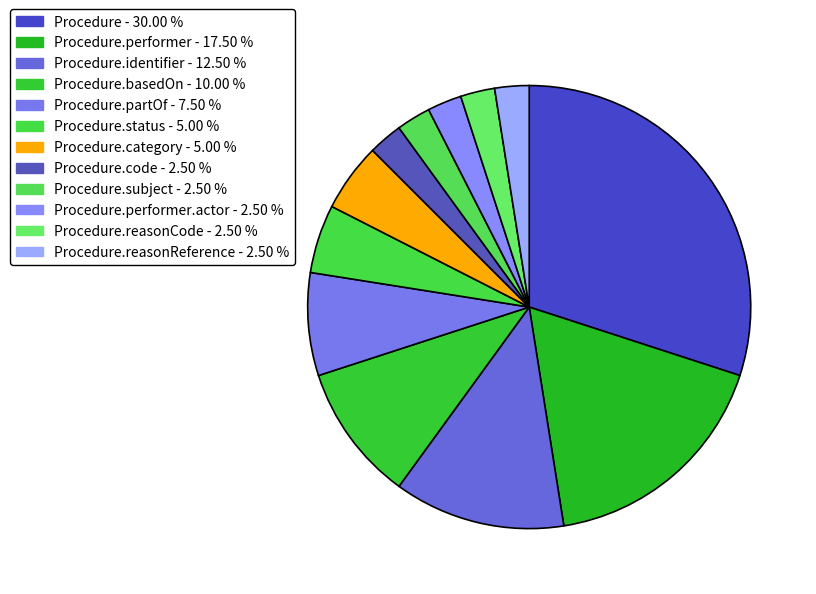

Count the number of slices in the pie.

12